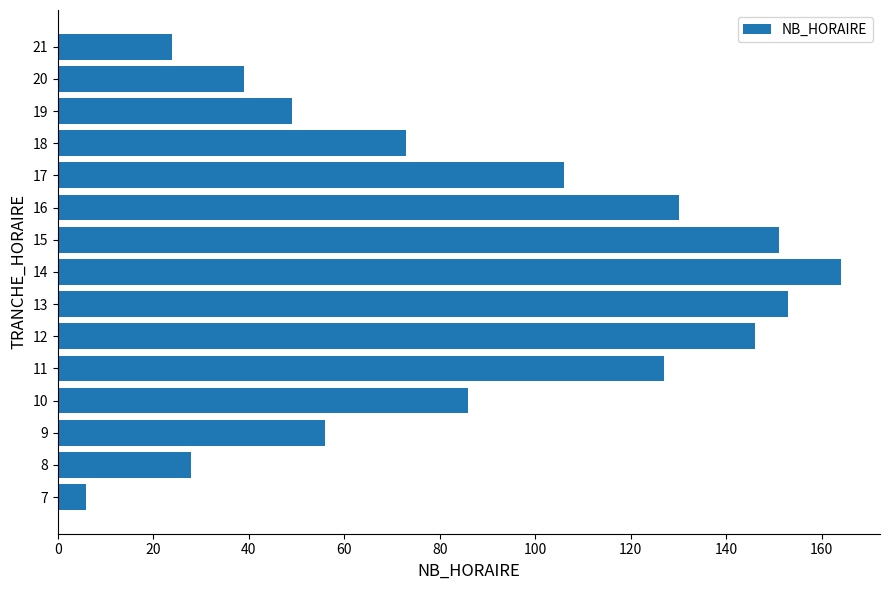

Approximately how many times larger is the value at 8 compared to 17?

0.3